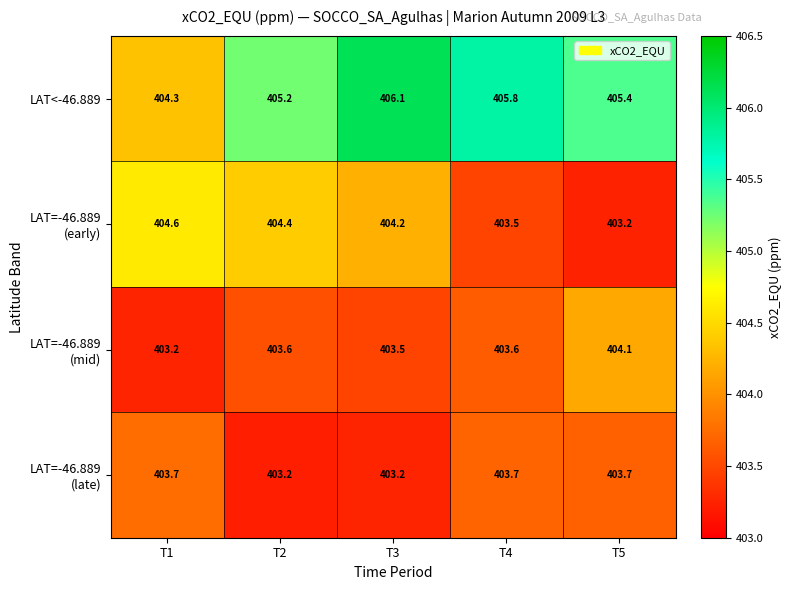

Rank the categories by LAT<-46.889 value from lowest to highest.

T1, T2, T5, T4, T3